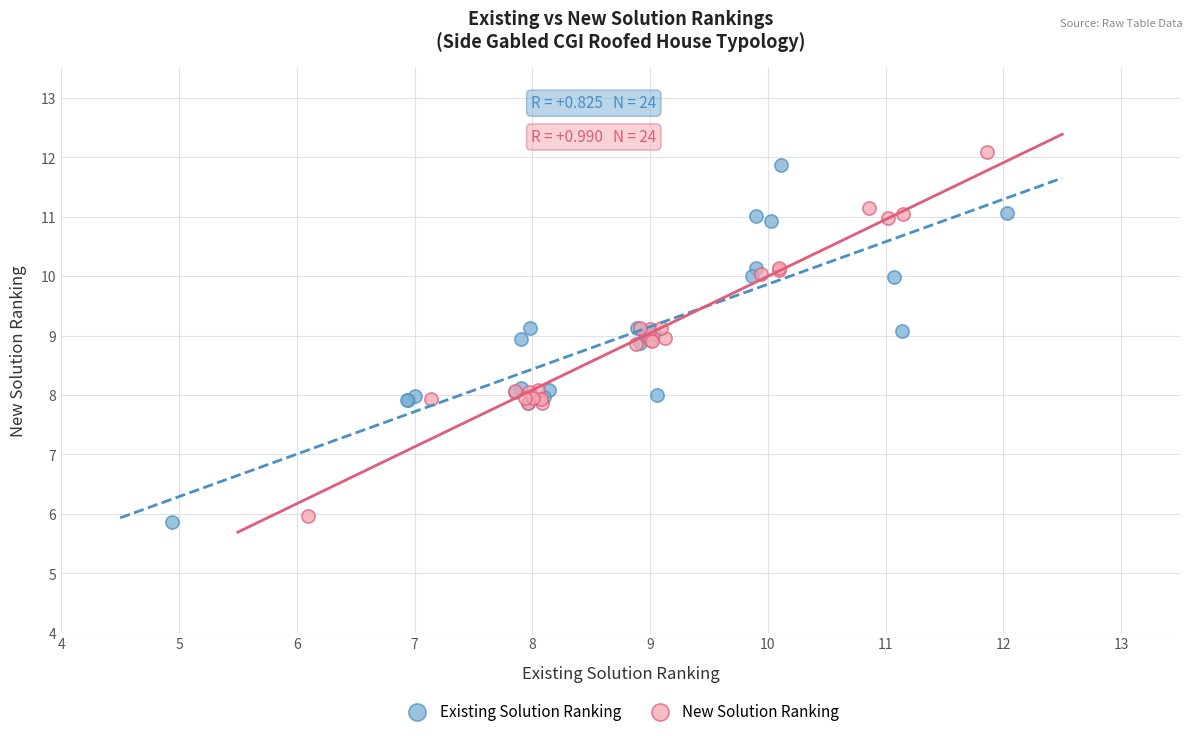

Which series has the widest spread of Y values?

New Solution Ranking